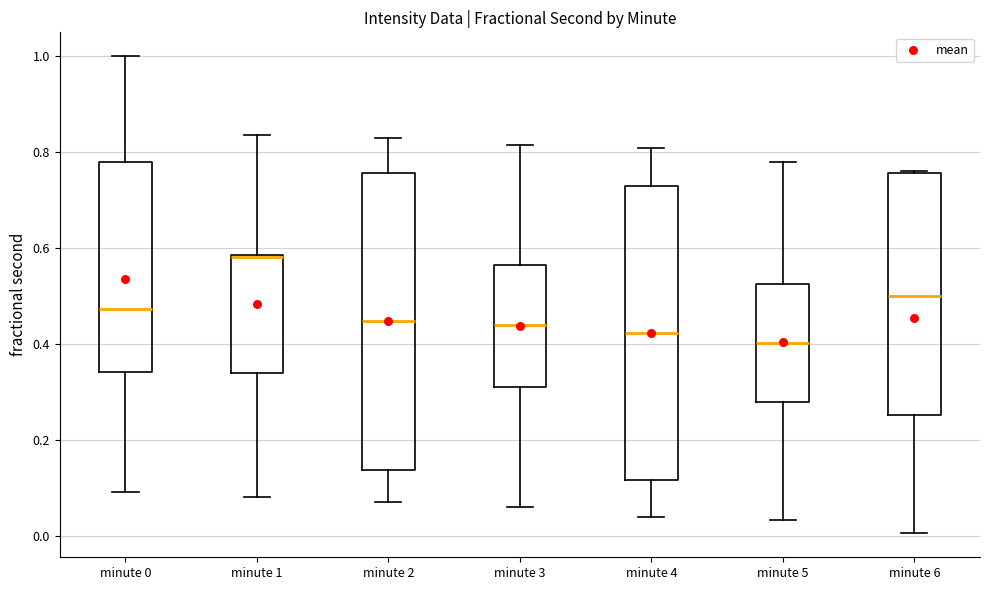

Reading left to right, transcribe this box plot: for each box, give where its median line is, the range the box spans, and where its two whiskers end, as read against the y-axis. The values are not printed on the chart, so give them approximately, as read against the axis.

minute 0: median 0.48, box 0.34 to 0.78, whiskers 0.10 to 1.00
minute 1: median 0.58 (drawn on the box's upper edge), box 0.34 to 0.58, whiskers 0.08 to 0.84
minute 2: median 0.44, box 0.14 to 0.76, whiskers 0.08 to 0.82
minute 3: median 0.44, box 0.32 to 0.56, whiskers 0.06 to 0.82
minute 4: median 0.42, box 0.12 to 0.72, whiskers 0.04 to 0.80
minute 5: median 0.40, box 0.28 to 0.52, whiskers 0.04 to 0.78
minute 6: median 0.50, box 0.26 to 0.76, whiskers 0.00 to 0.76